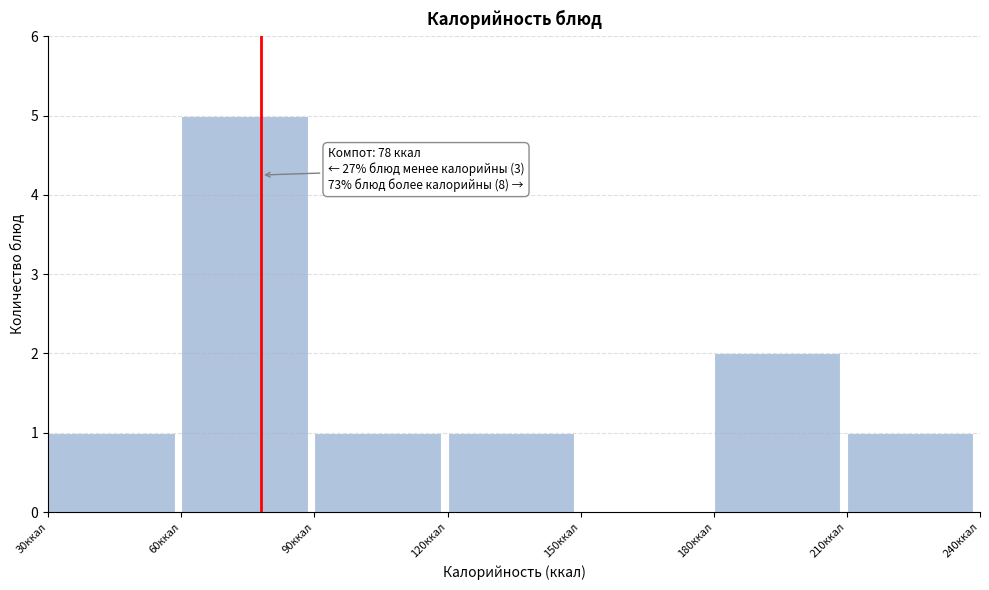

Which range on the x-axis has the tallest bar?

60 to 90